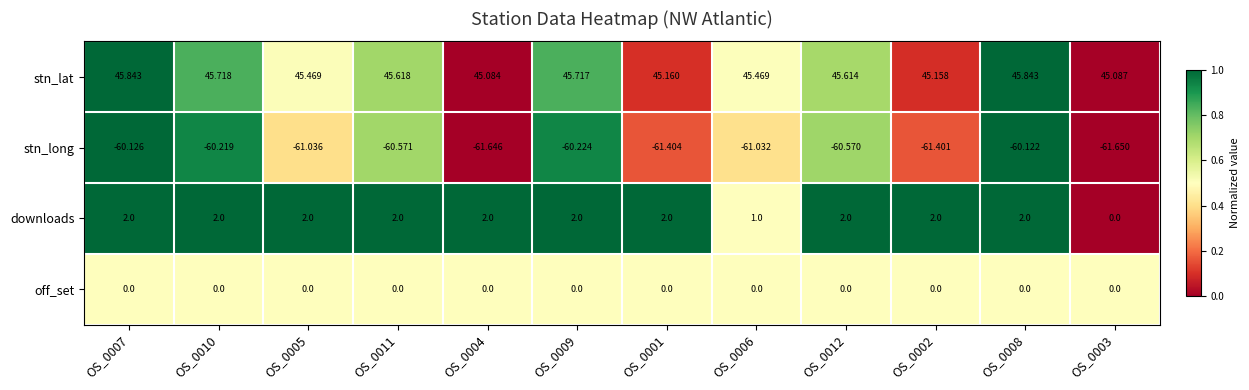

At OS_0005, list the series in order from smallest to largest.

stn_long, off_set, downloads, stn_lat